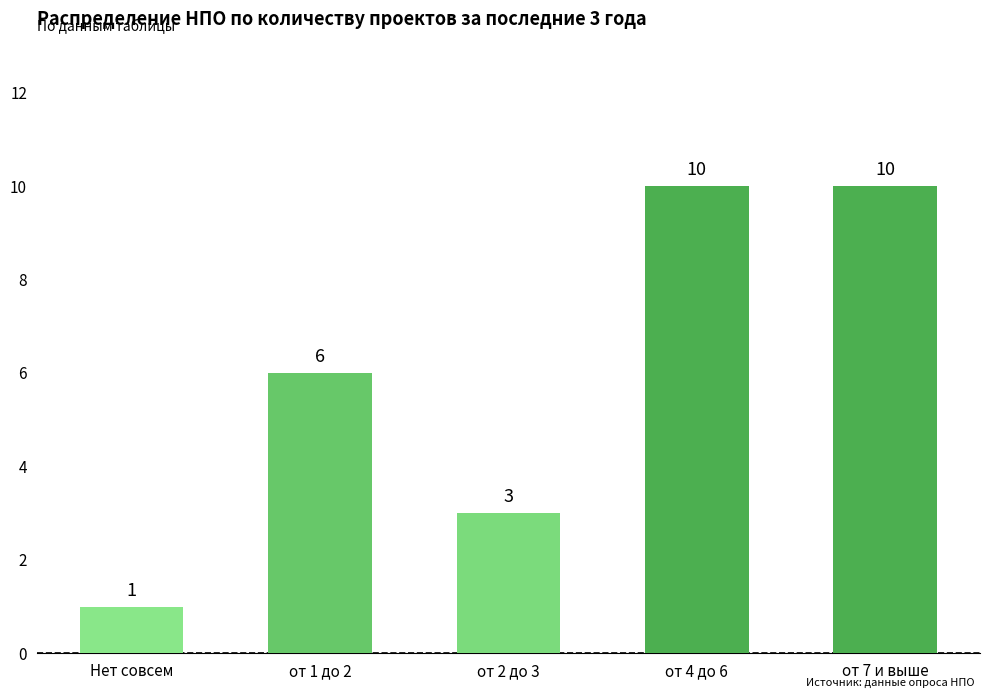

Reading left to right, list all the values displayed in this chart.

Нет совсем=1	от 1 до 2=6	от 2 до 3=3	от 4 до 6=10	от 7 и выше=10